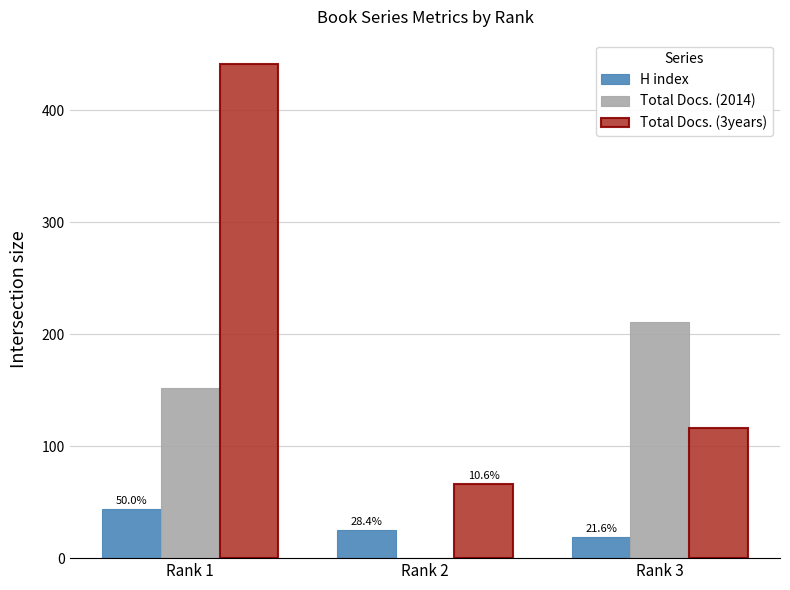

Count the number of data series in this chart.

3